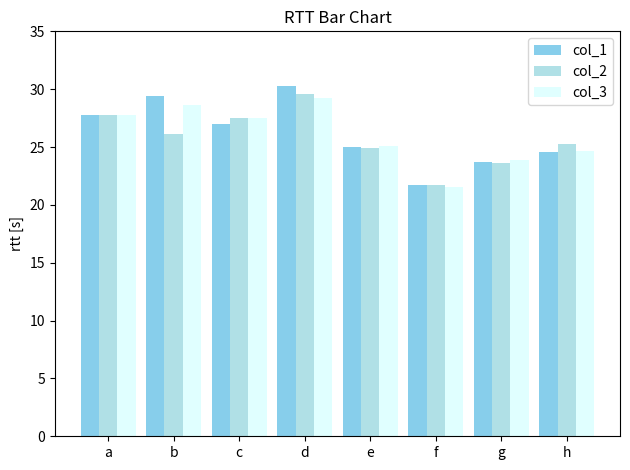

How many distinct data groups are displayed?

3